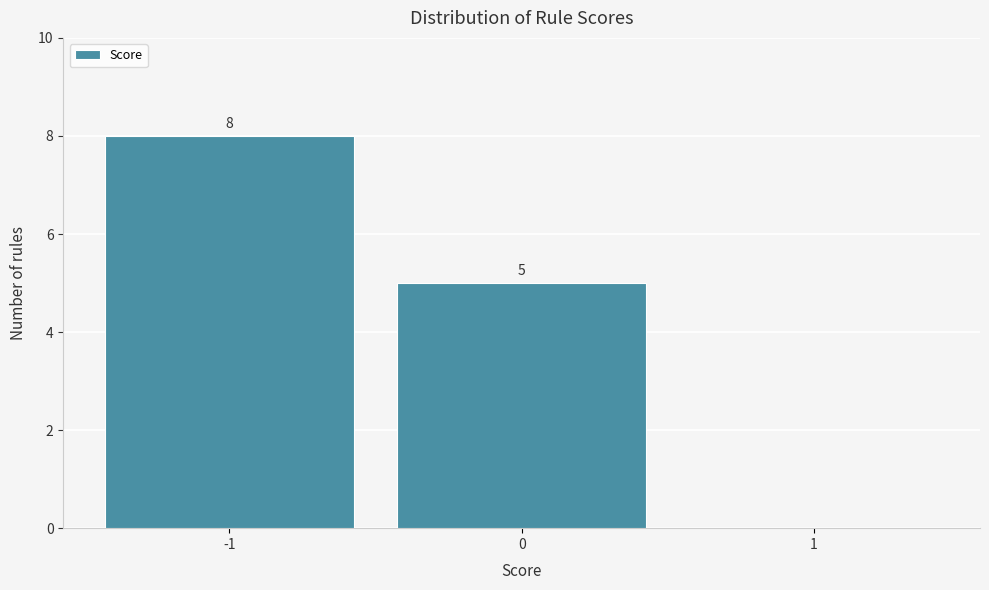

Which range on the x-axis has the tallest bar?

-1.5 to -0.5